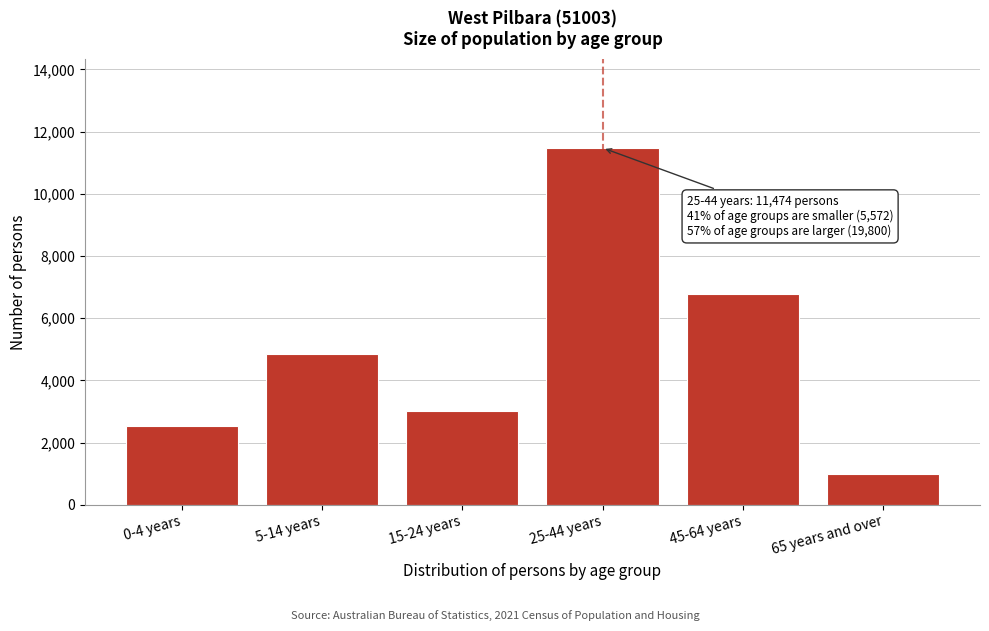

Reading left to right, extract all data points from this chart.

2527	4843	3005	11474	6774	978